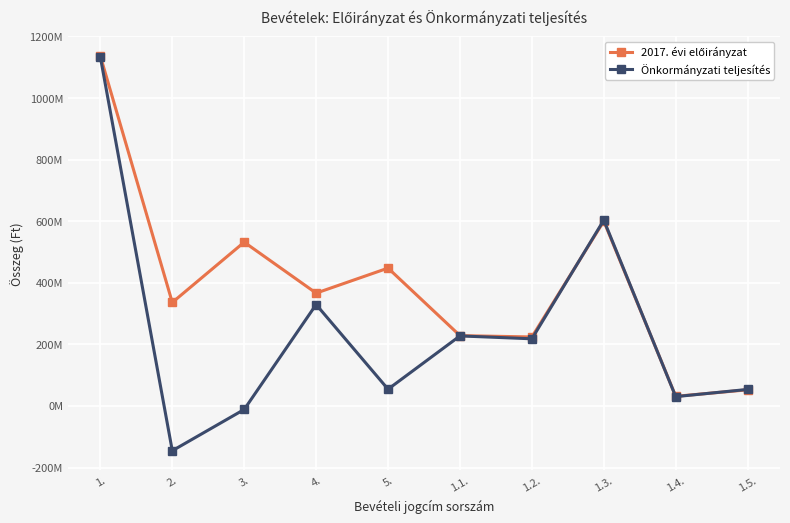

Does the chart have visible grid lines?

Yes